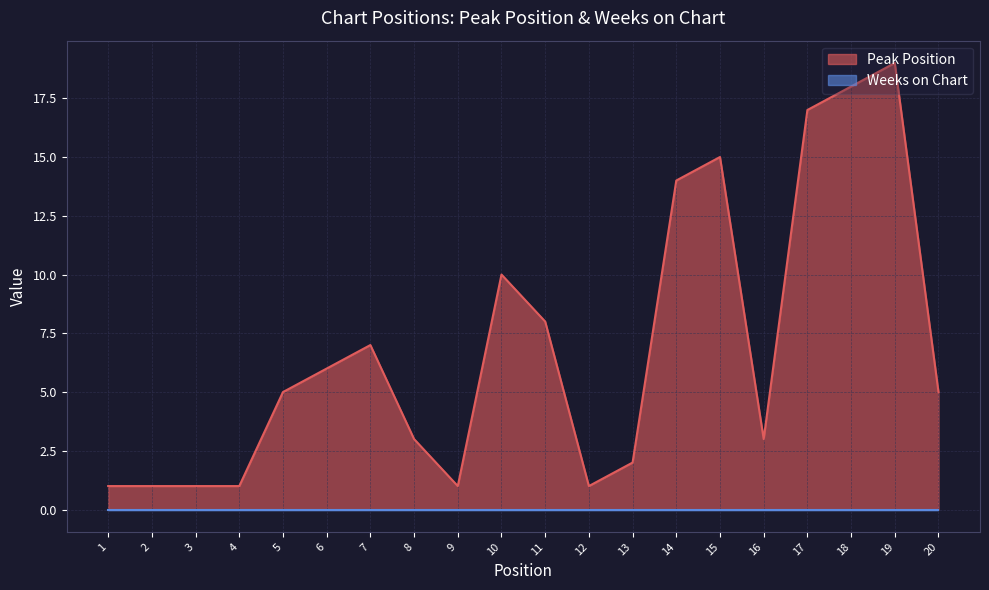

What is the average value?

7